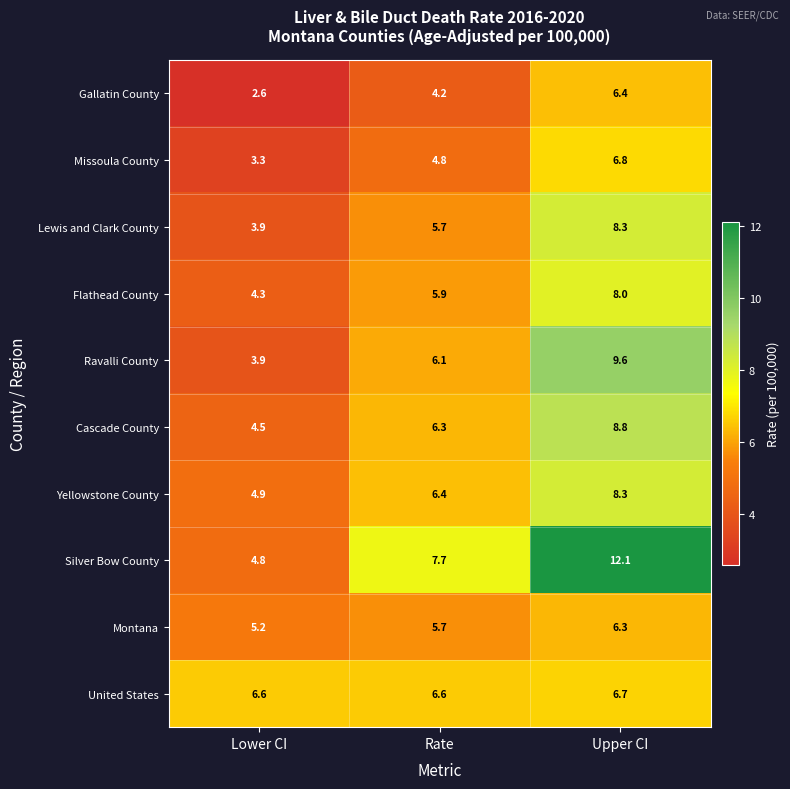

Which category has the lowest value in the Lewis and Clark County series?

Lower CI